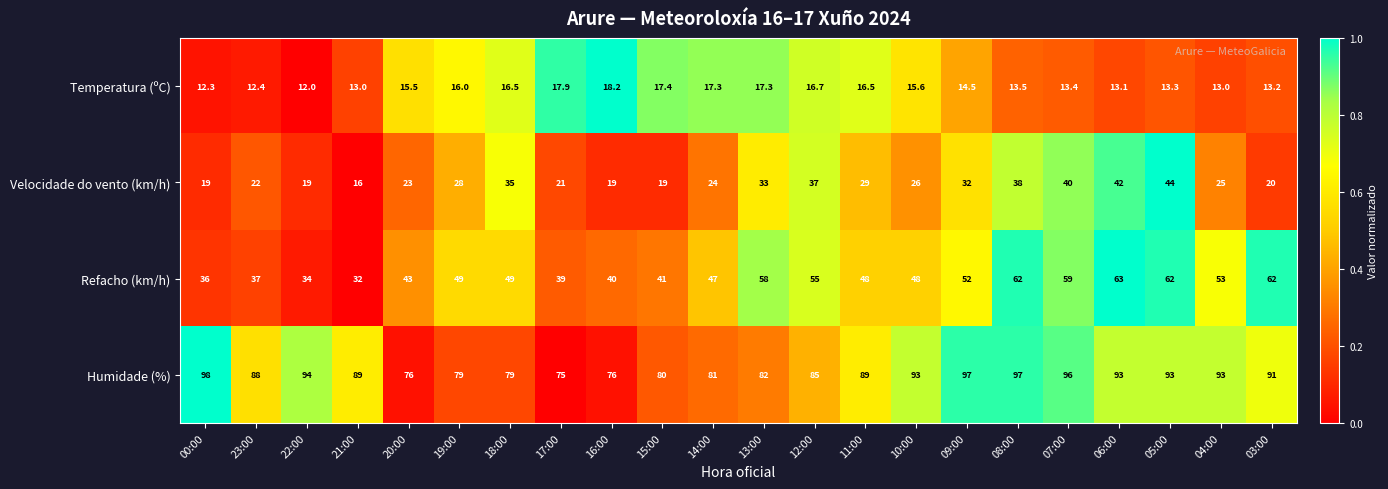

Which series has the largest total across all categories?

Humidade (%)